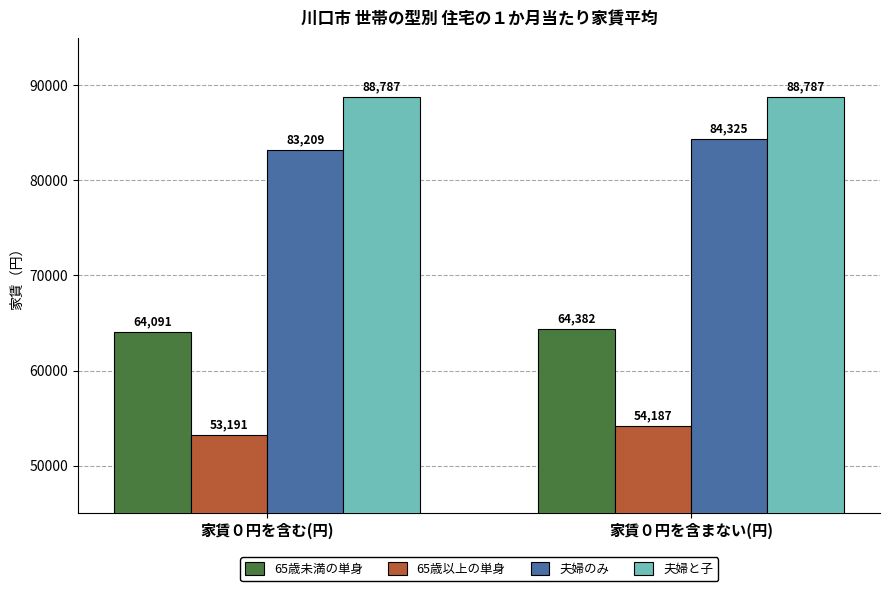

Are the bars horizontal?

No